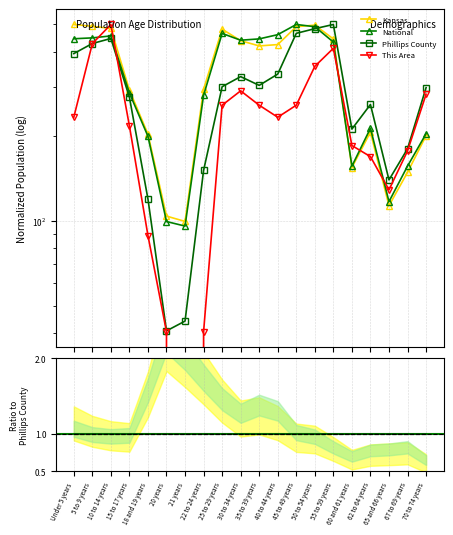

What is the sum of all Phillips County values?

5699.8